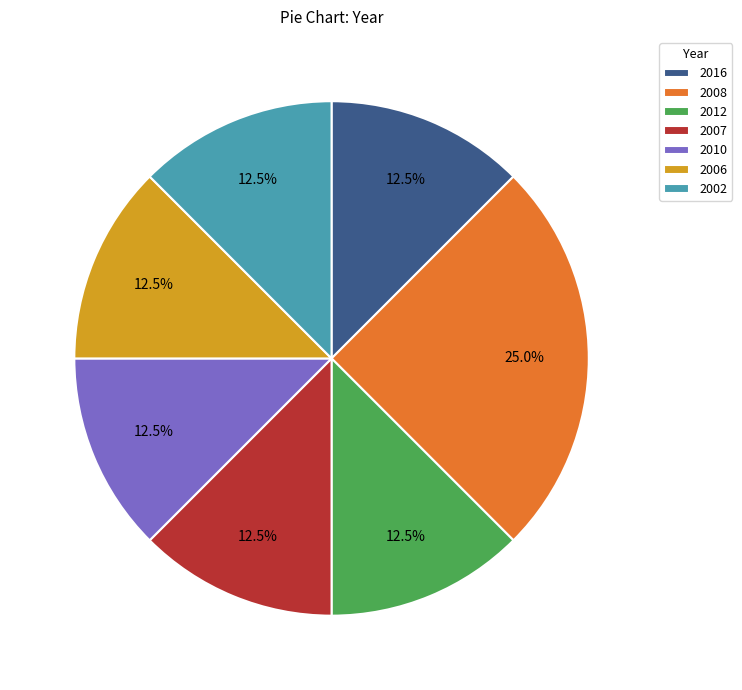

Approximately how many times larger is the value at 2012 compared to 2016?

1.0